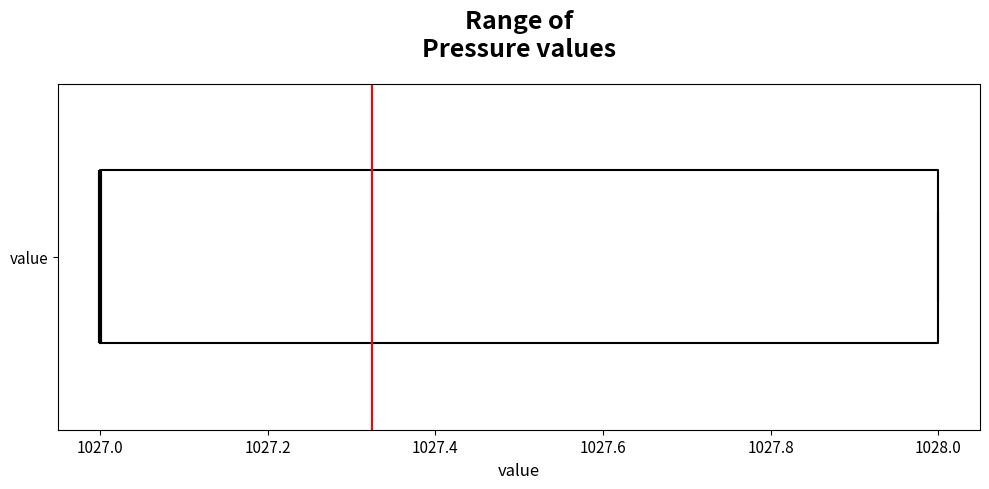

Where is the right edge of the box for value on the x-axis? The values are not printed on the chart, so give them approximately, as read against the axis.

1028